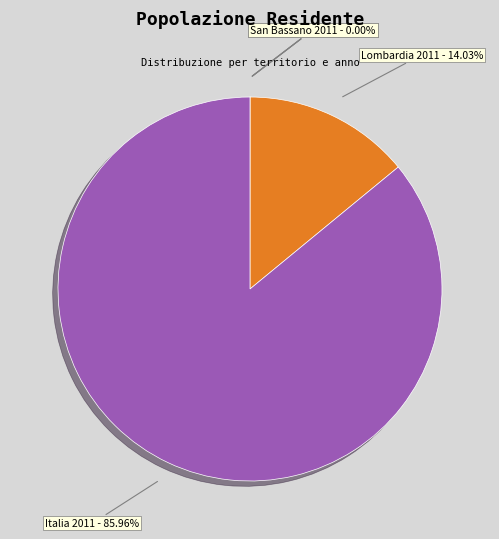

To the nearest percent, what portion does Lombardia 2011 represent?

14%